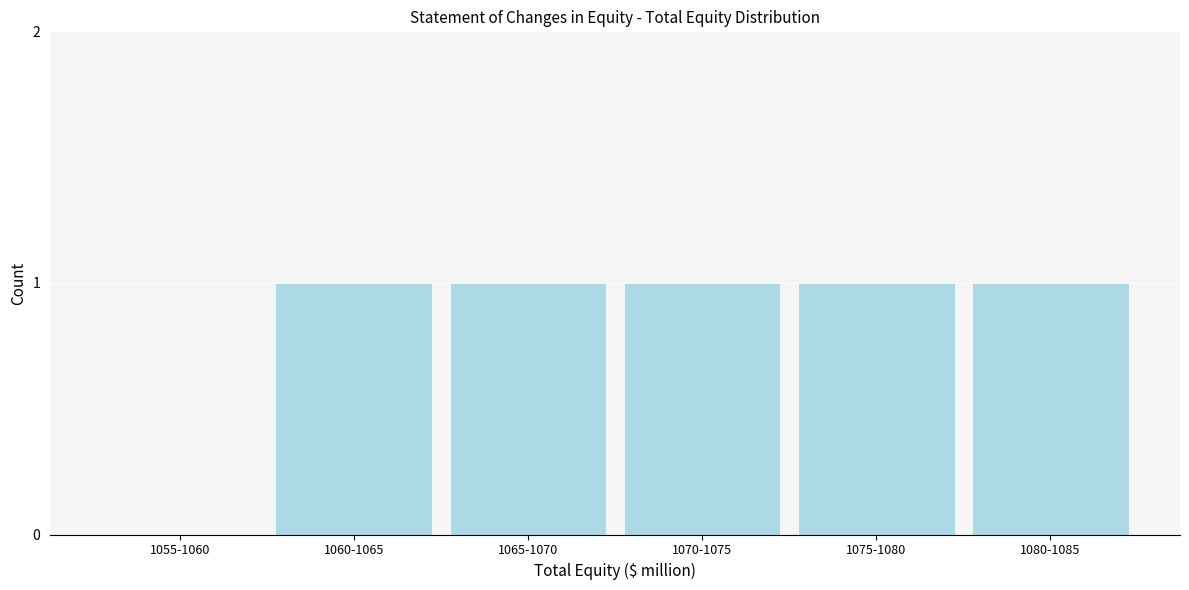

Reading left to right, extract all data points from this chart.

1055-1060=0	1060-1065=1	1065-1070=1	1070-1075=1	1075-1080=1	1080-1085=1